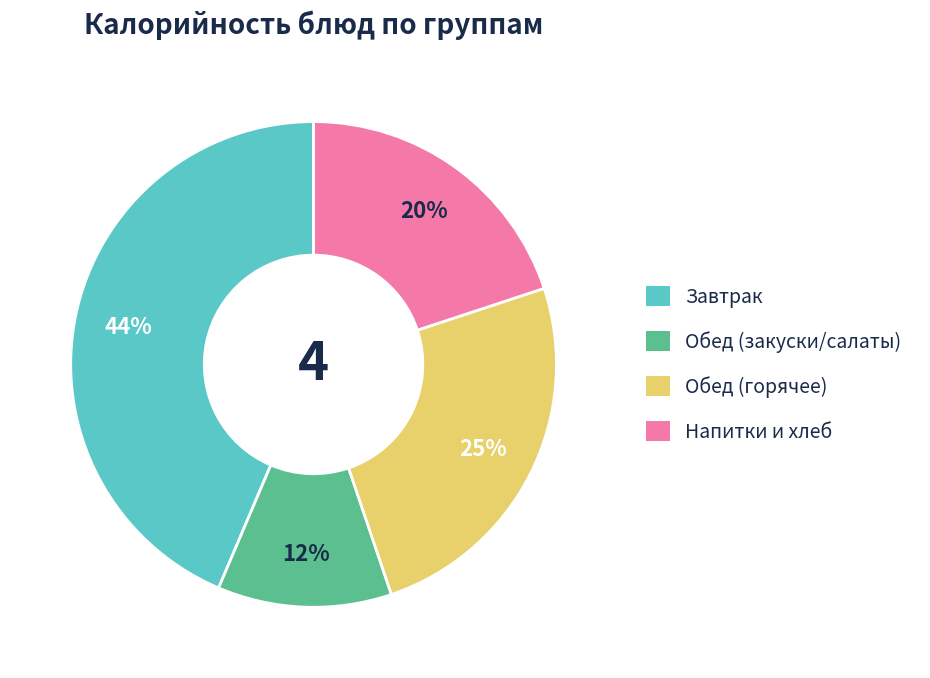

Between Обед (горячее) and Обед (закуски/салаты), which is larger?

Обед (горячее)